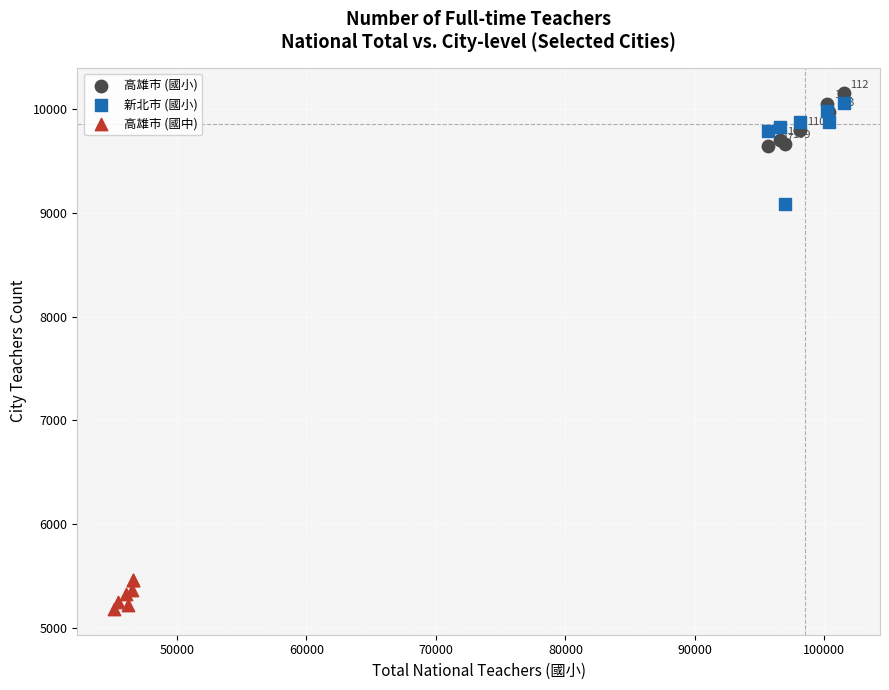

Which series has the widest spread of Y values?

新北市 (國小)